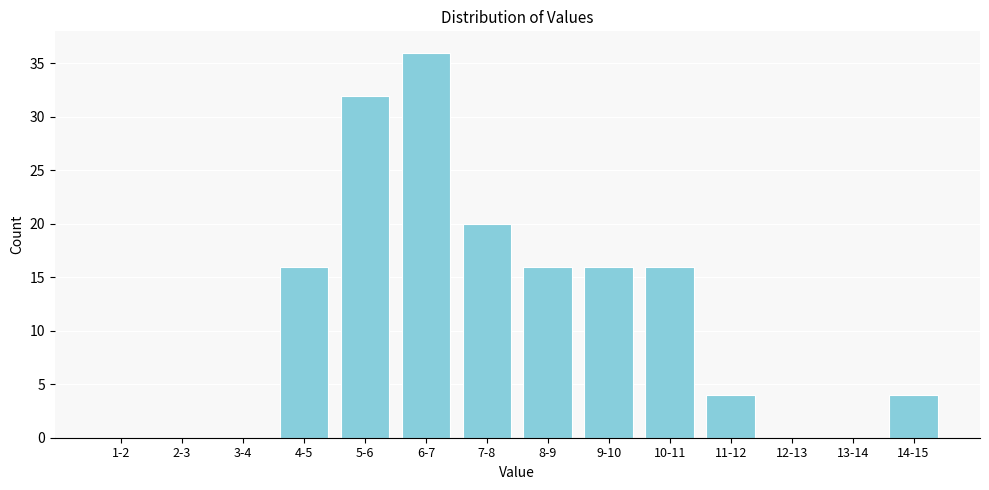

Reading left to right, transcribe all the data shown in this chart.

1-2=0	2-3=0	3-4=0	4-5=16	5-6=32	6-7=36	7-8=20	8-9=16	9-10=16	10-11=16	11-12=4	12-13=0	13-14=0	14-15=4